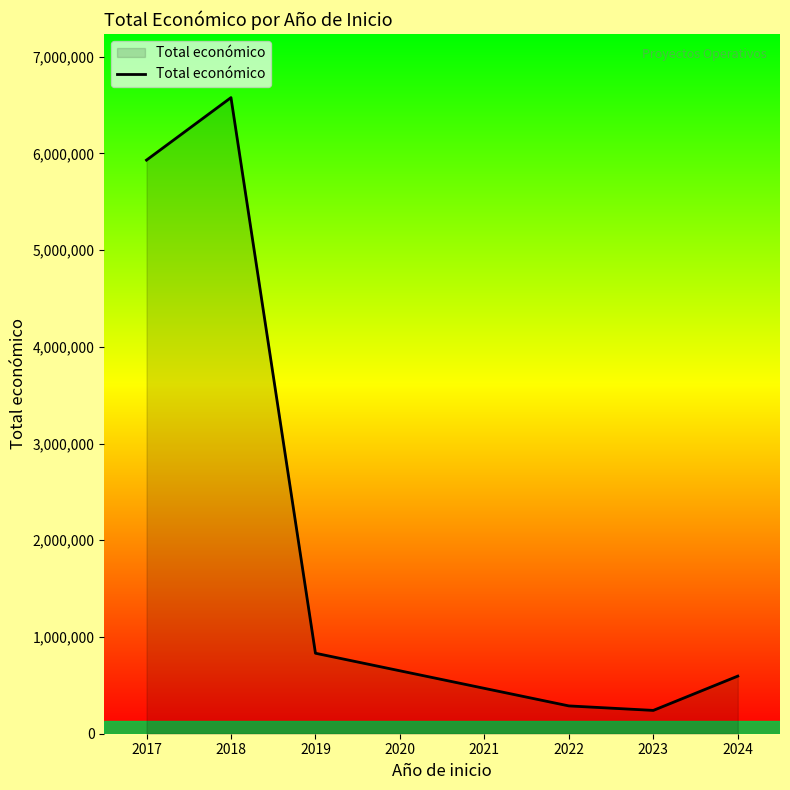

How many interior local valleys (lower than both neighbors) does the data have?

1